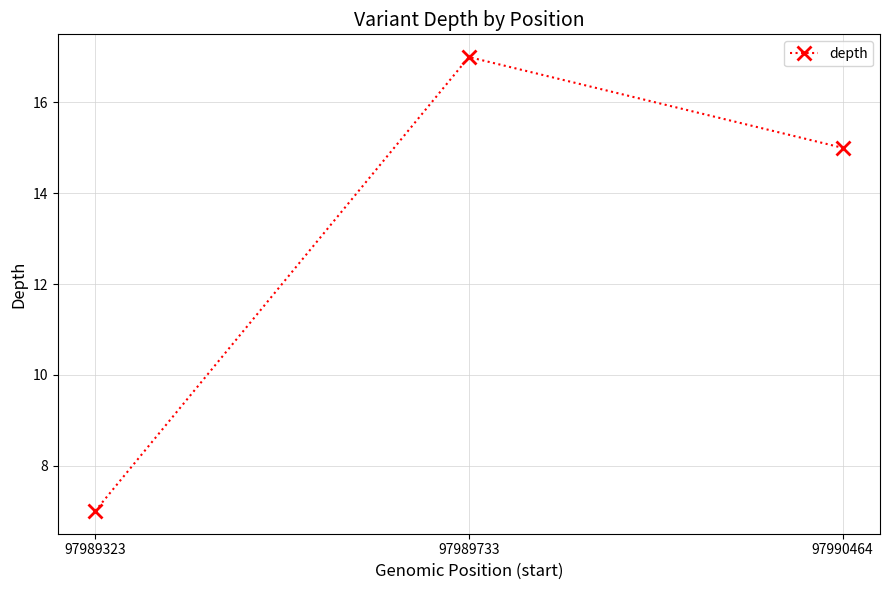

Between 97989733 and 97990464, which is larger?

97989733